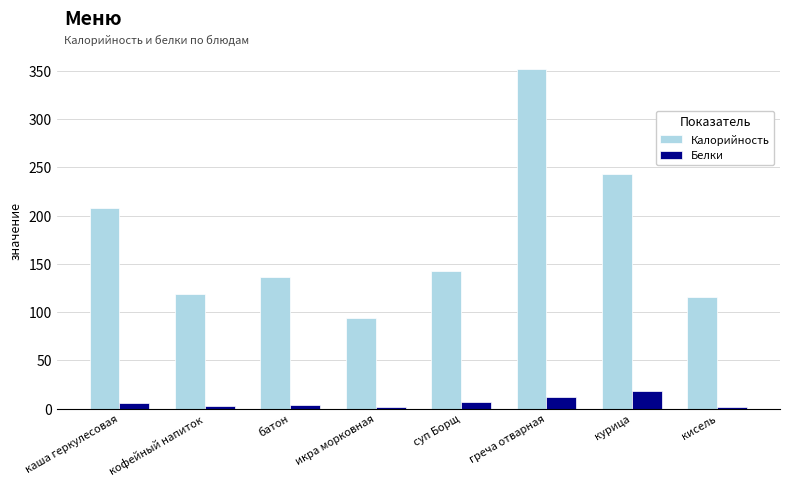

Rank the series by their maximum value, from lowest to highest.

Белки, Калорийность